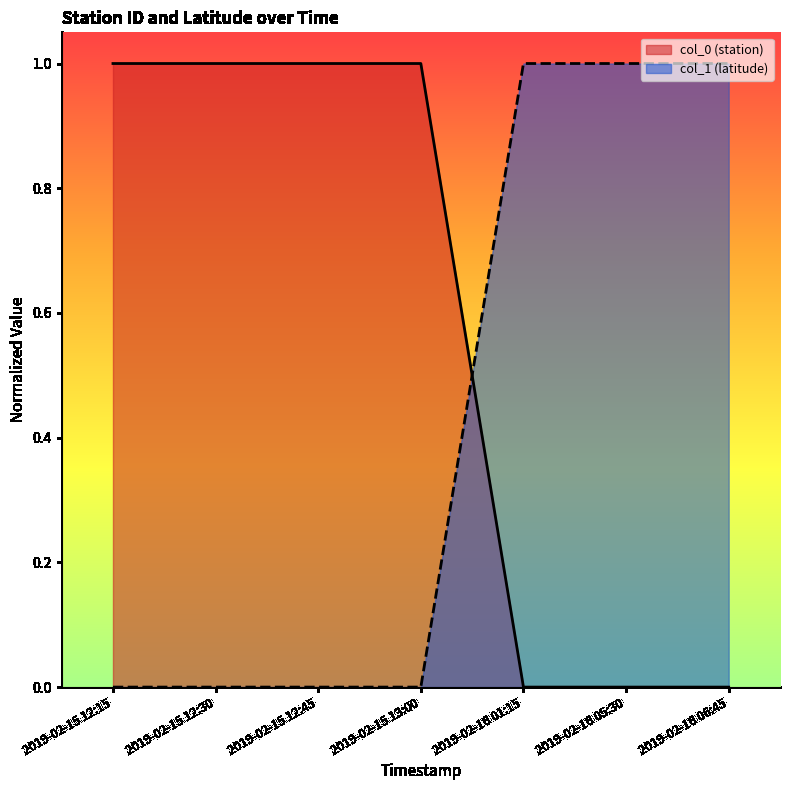

How many lines are shown in the chart?

2